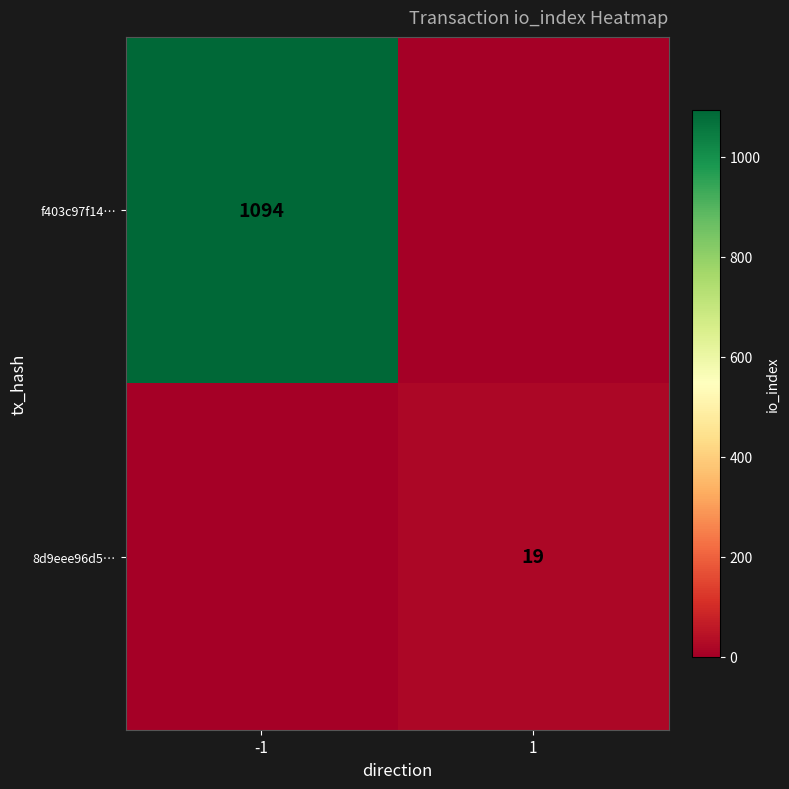

How many data points does each series have?

2